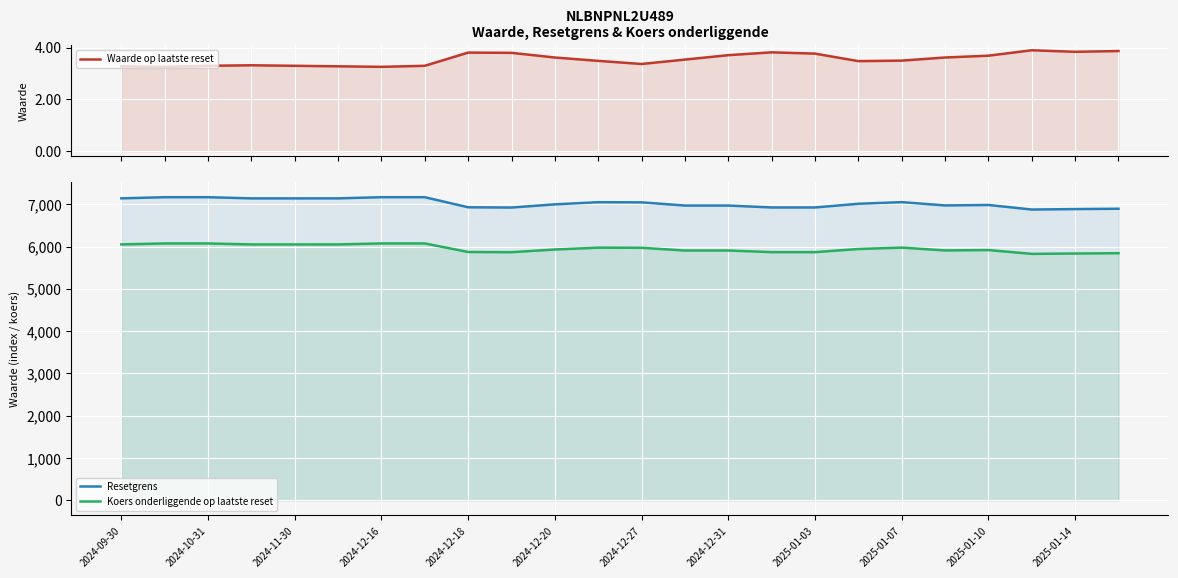

Which label corresponds to the smallest value in the chart?

2024-10-31